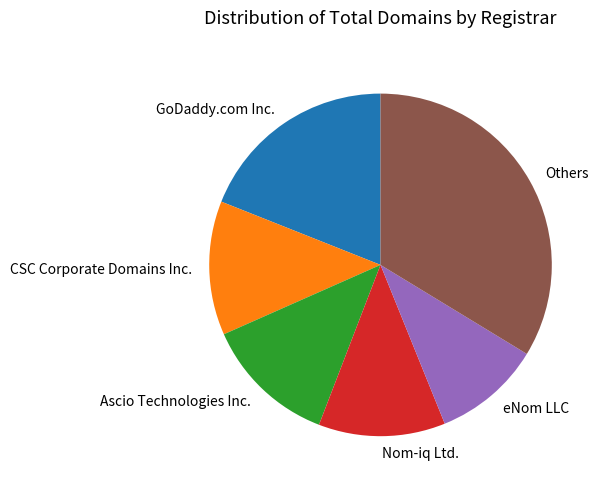

Is the sum of eNom LLC and CSC Corporate Domains Inc. greater than half?

No